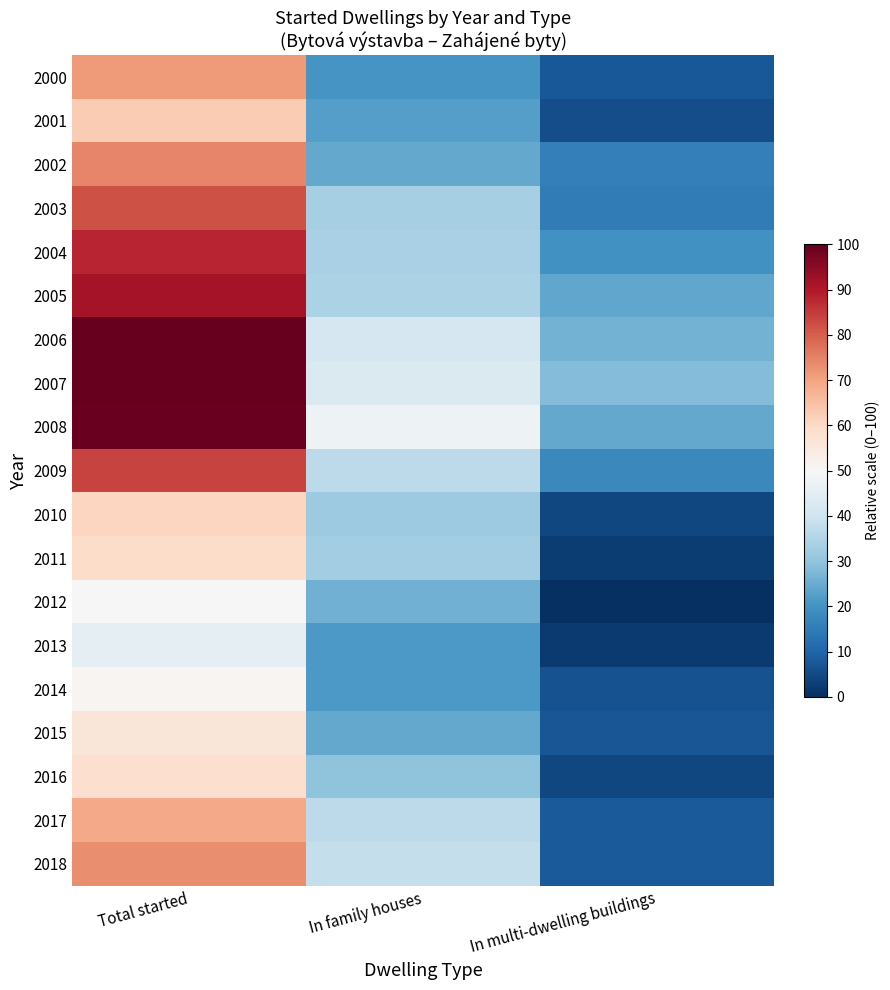

How many data points does each series have?

3